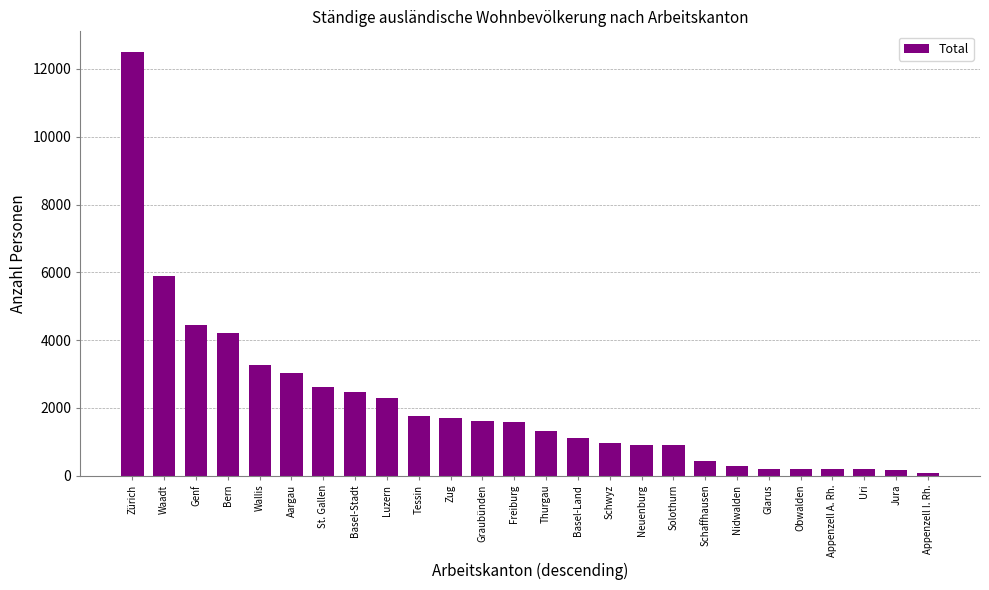

What position from the left is Tessin?

10